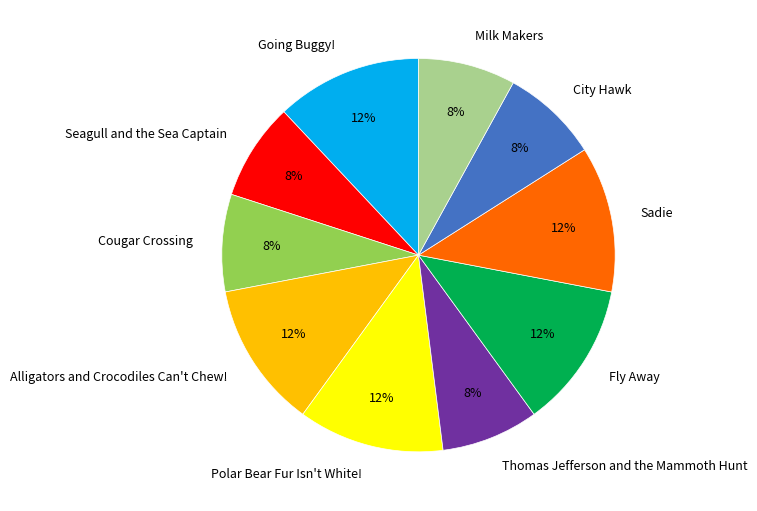

Does any single category account for the majority?

No